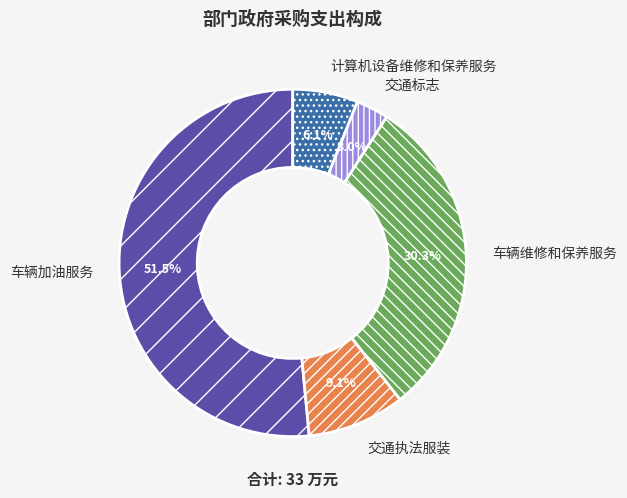

Rank the categories by value from lowest to highest.

交通标志, 计算机设备维修和保养服务, 交通执法服装, 车辆维修和保养服务, 车辆加油服务